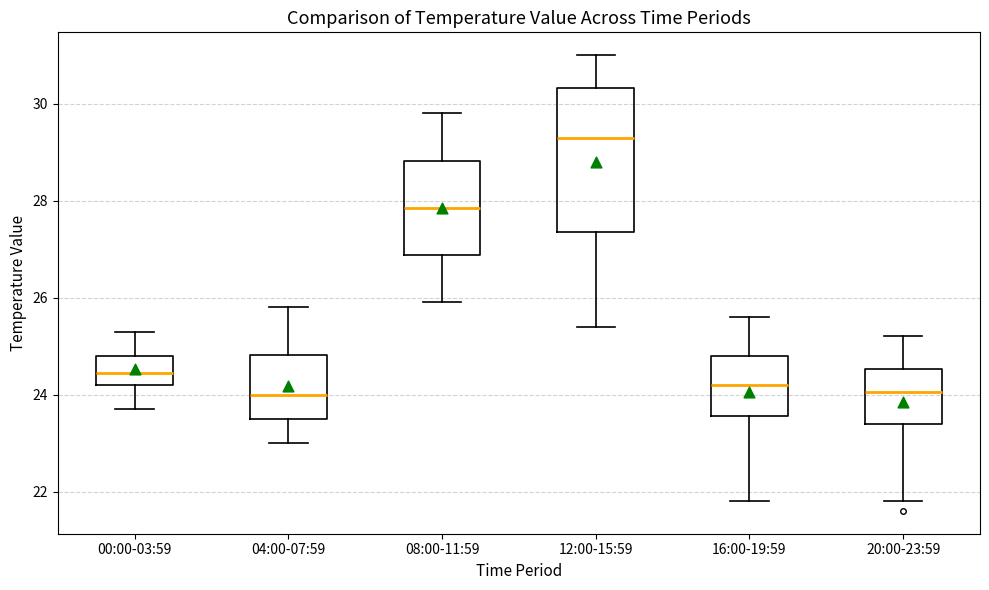

Where does the median line of the box for 00:00-03:59 sit on the y-axis? The values are not printed on the chart, so give them approximately, as read against the axis.

24.4